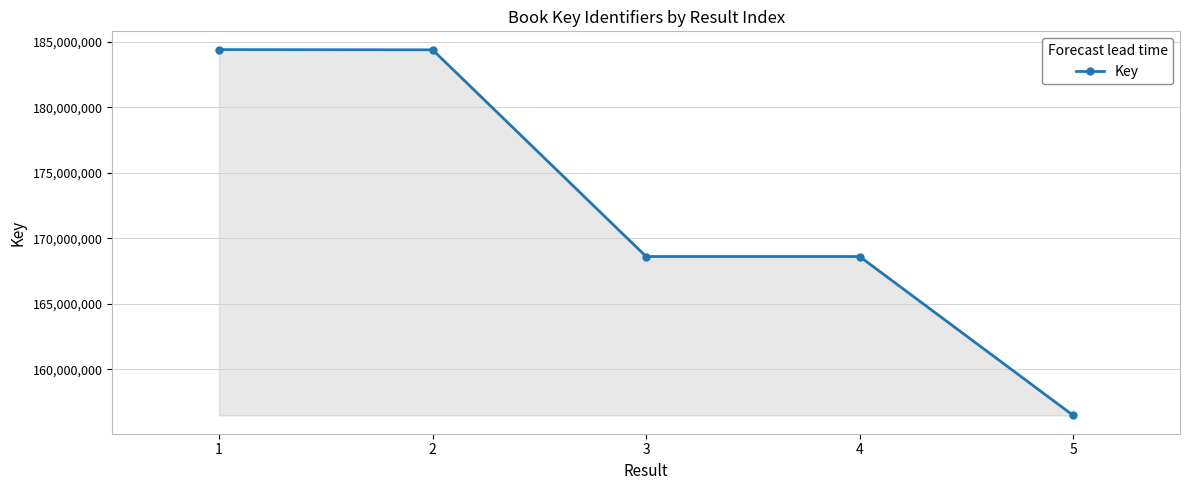

How many data points are less than 168614121?

2